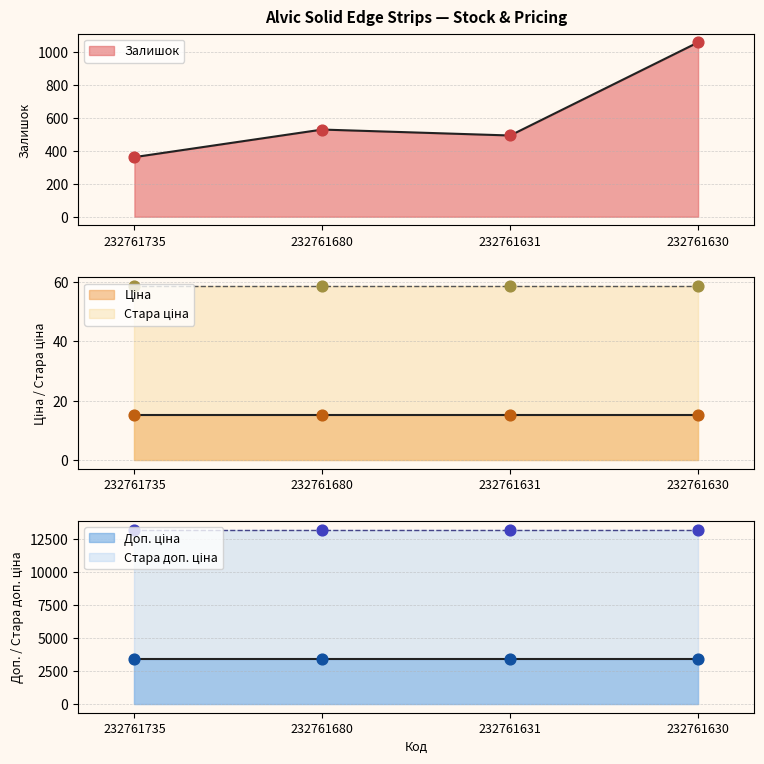

Which series reaches the maximum Y coordinate?

Стара доп. ціна